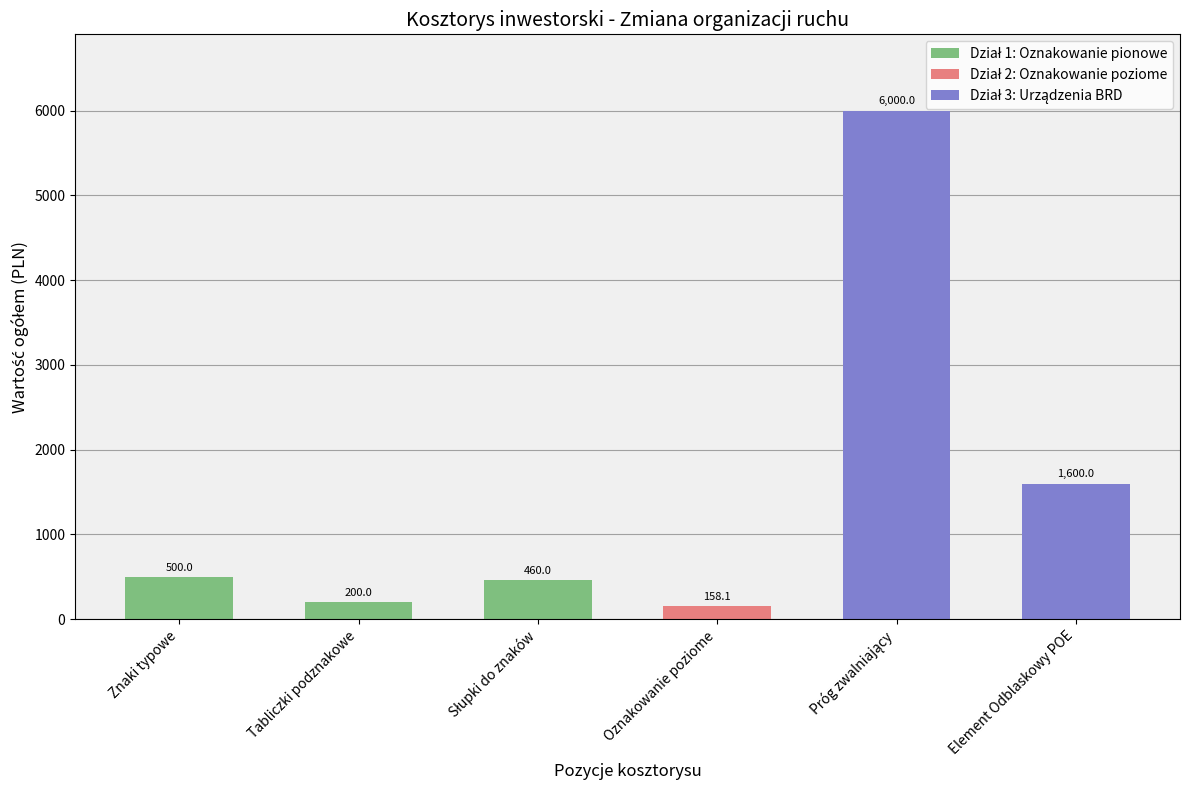

What is the average value?

1486.4